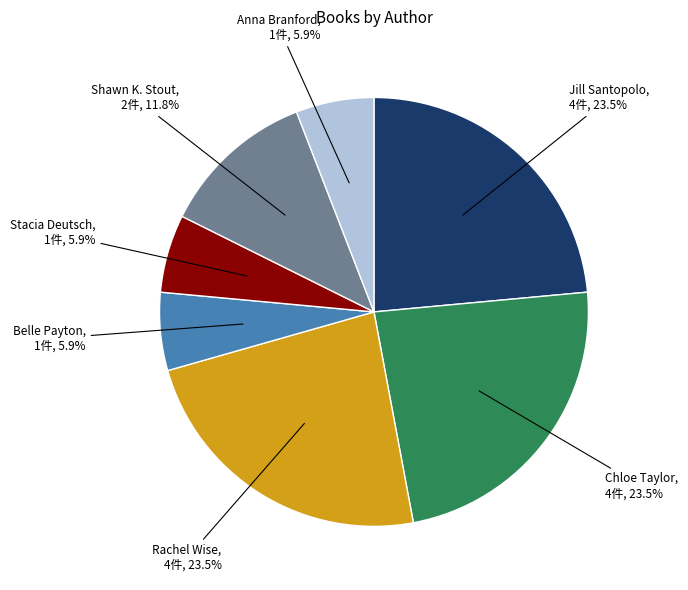

Is there any slice that represents more than half of the pie?

No